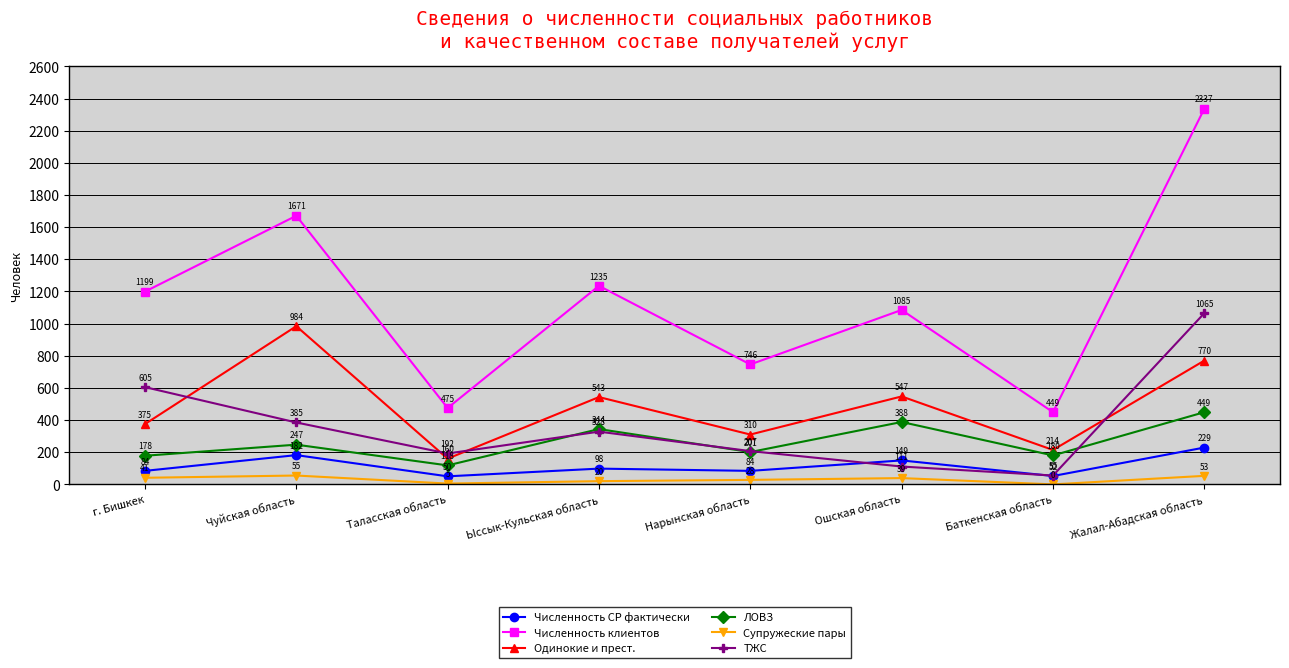

Rank the series by their maximum value, from lowest to highest.

Супружеские пары, Численность СР фактически, ЛОВЗ, Одинокие и прест., ТЖС, Численность клиентов